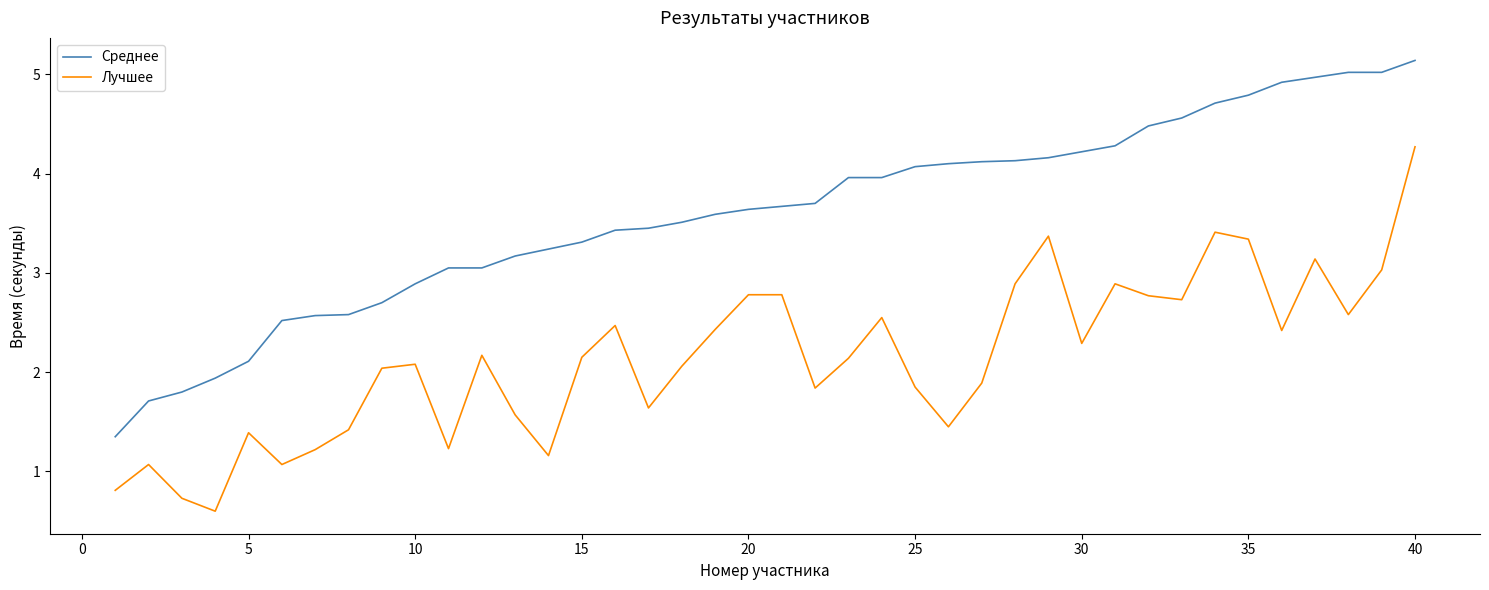

What is the minimum value shown in the chart?

0.6